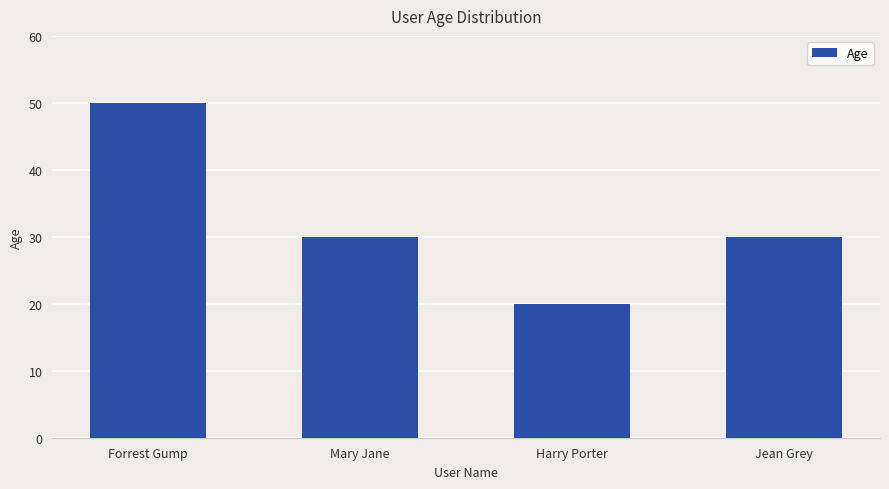

Which category has the lowest value across all series?

Harry Porter